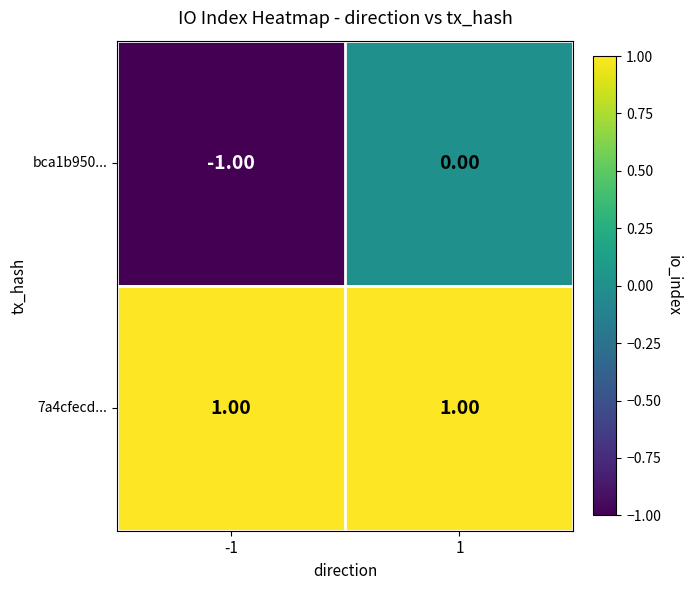

What is the spread (max minus min) of values at -1?

2